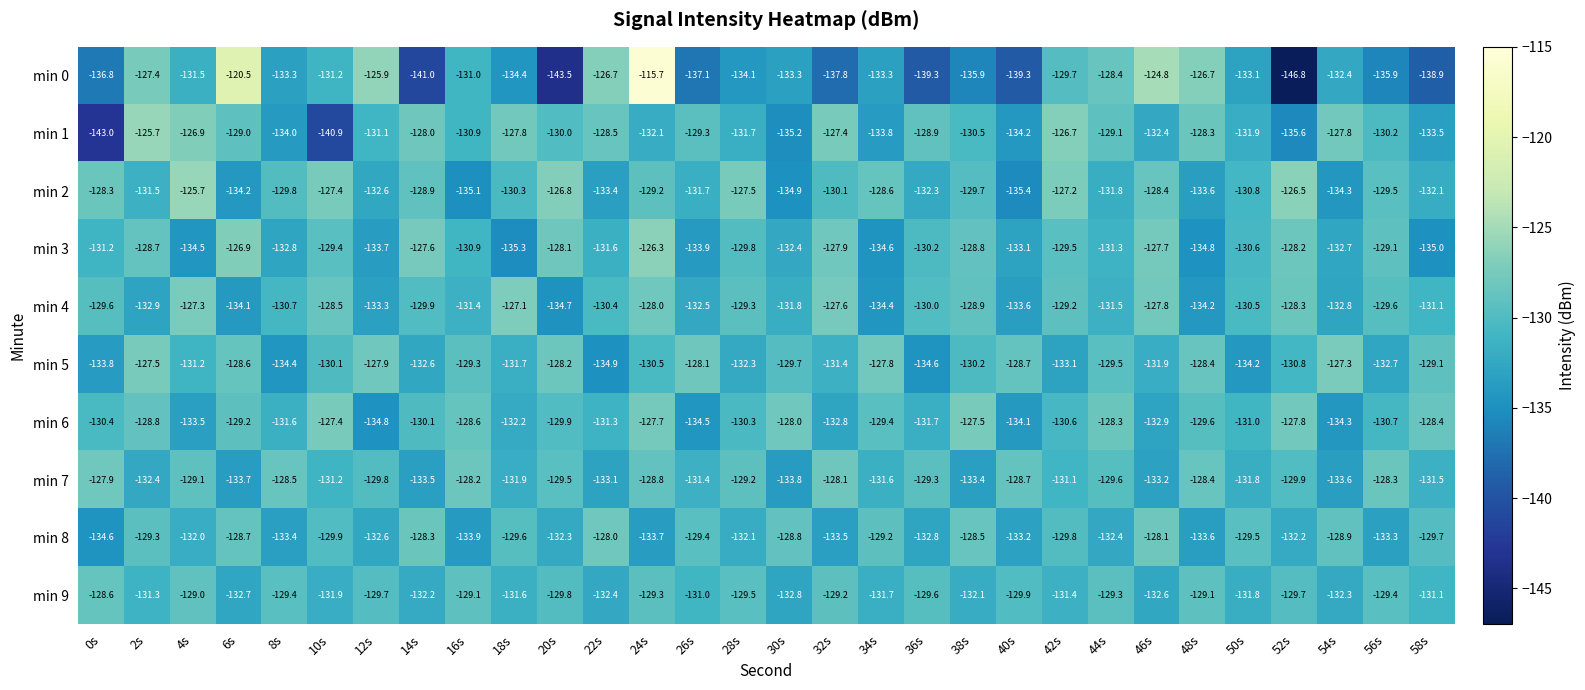

What is the minimum value shown in the chart?

-146.8